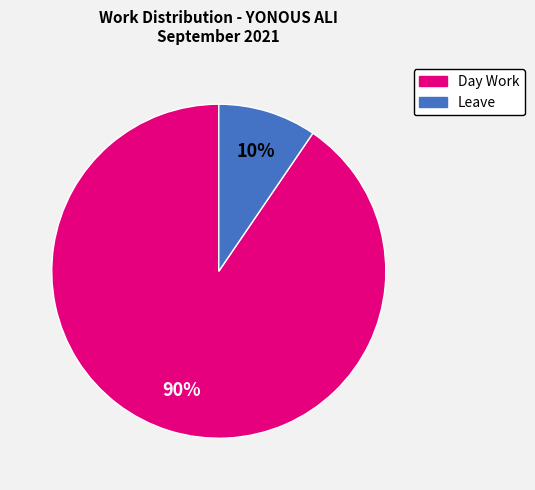

Which category accounts for the majority?

Day Work